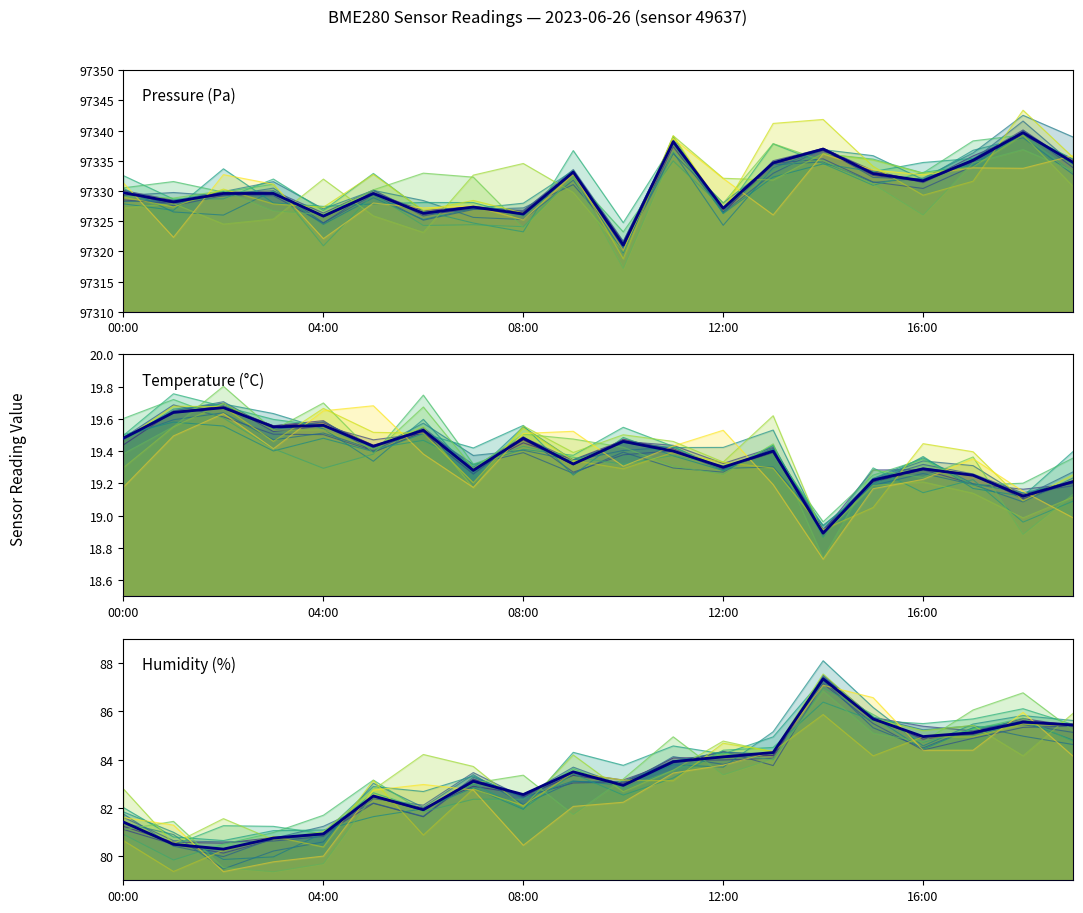

Reading left to right, list all the values displayed in this chart.

pressure: 00:00=97329.7	01:00=97328.2	02:00=97329.6	03:00=97329.6	04:00=97325.8	05:00=97329.6	06:00=97326.3	07:00=97327.3	08:00=97326.2	09:00=97333.1	10:00=97321.0	11:00=97338.2	12:00=97327.1	13:00=97334.7	14:00=97336.9	15:00=97332.9	16:00=97331.7	17:00=97335.1	18:00=97339.7	19:00=97334.8
temperature: 00:00=19.5	01:00=19.6	02:00=19.7	03:00=19.6	04:00=19.6	05:00=19.4	06:00=19.5	07:00=19.3	08:00=19.5	09:00=19.3	10:00=19.5	11:00=19.4	12:00=19.3	13:00=19.4	14:00=18.9	15:00=19.2	16:00=19.3	17:00=19.2	18:00=19.1	19:00=19.2
humidity: 00:00=81.4	01:00=80.5	02:00=80.3	03:00=80.8	04:00=80.9	05:00=82.5	06:00=81.9	07:00=83.1	08:00=82.5	09:00=83.5	10:00=82.9	11:00=83.9	12:00=84.1	13:00=84.3	14:00=87.3	15:00=85.7	16:00=85.0	17:00=85.1	18:00=85.5	19:00=85.4